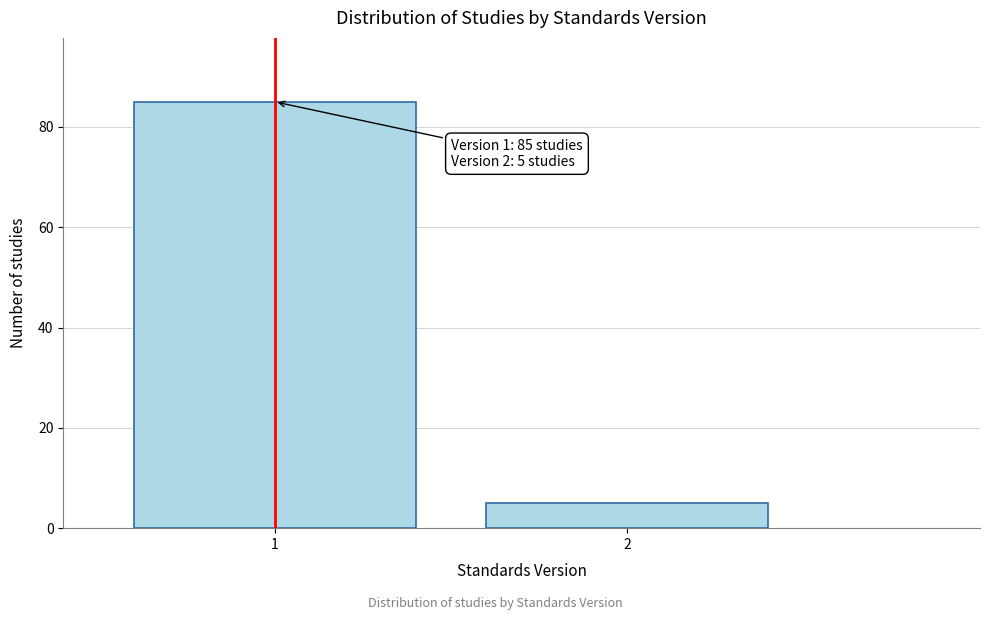

Reading right to left, extract all data points from this chart.

5	85